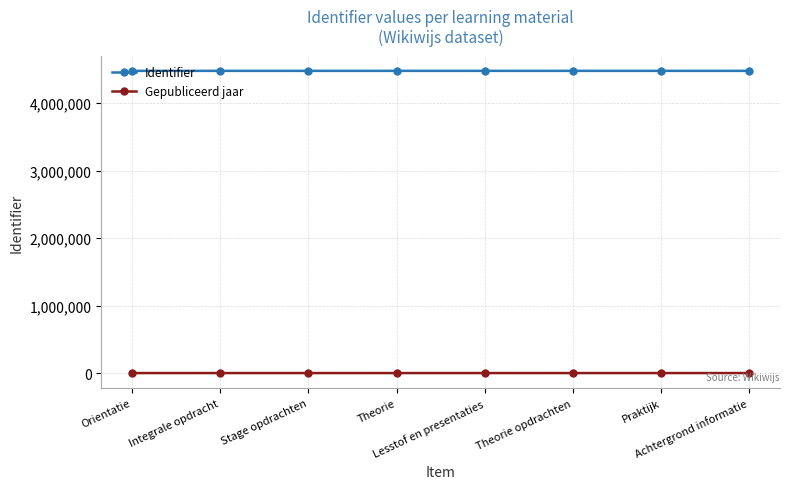

What position from the left is Stage opdrachten?

3